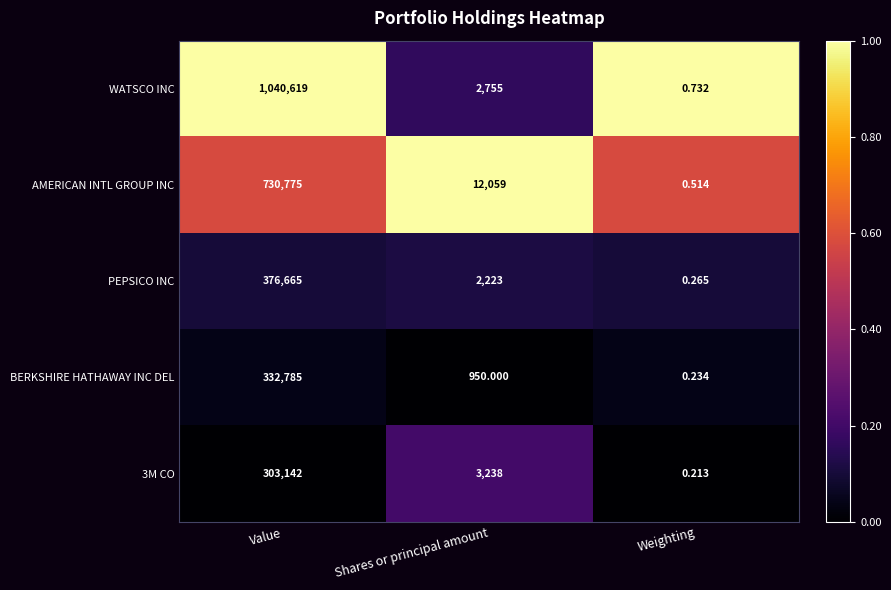

Is the value of 3M CO at Shares or principal amount greater than the value of BERKSHIRE HATHAWAY INC DEL at Weighting?

Yes